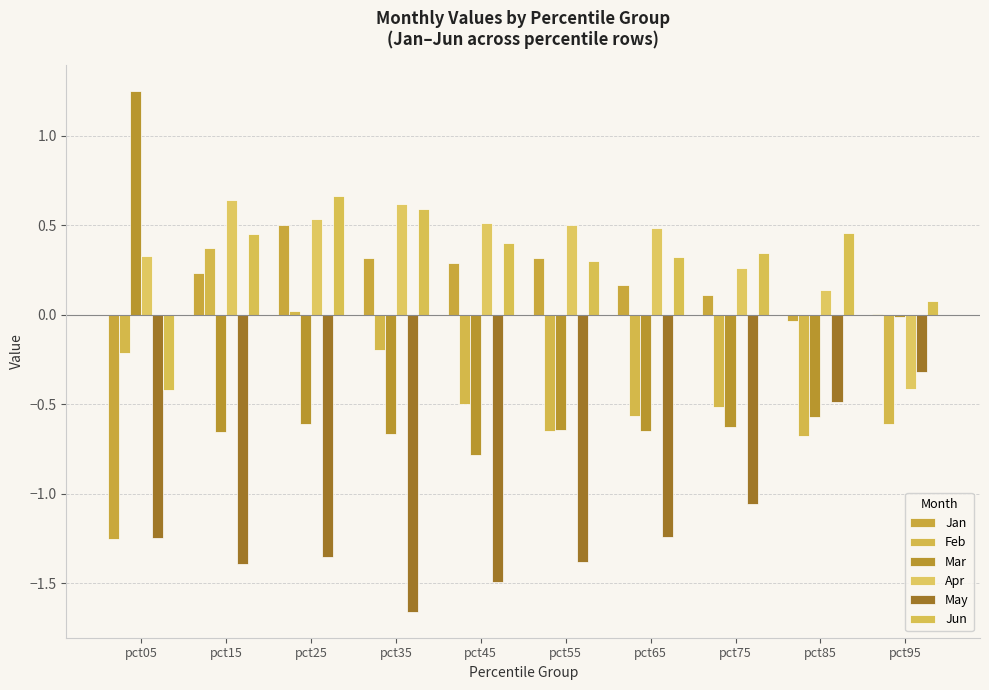

What is the lowest value of the May series?

-1.7